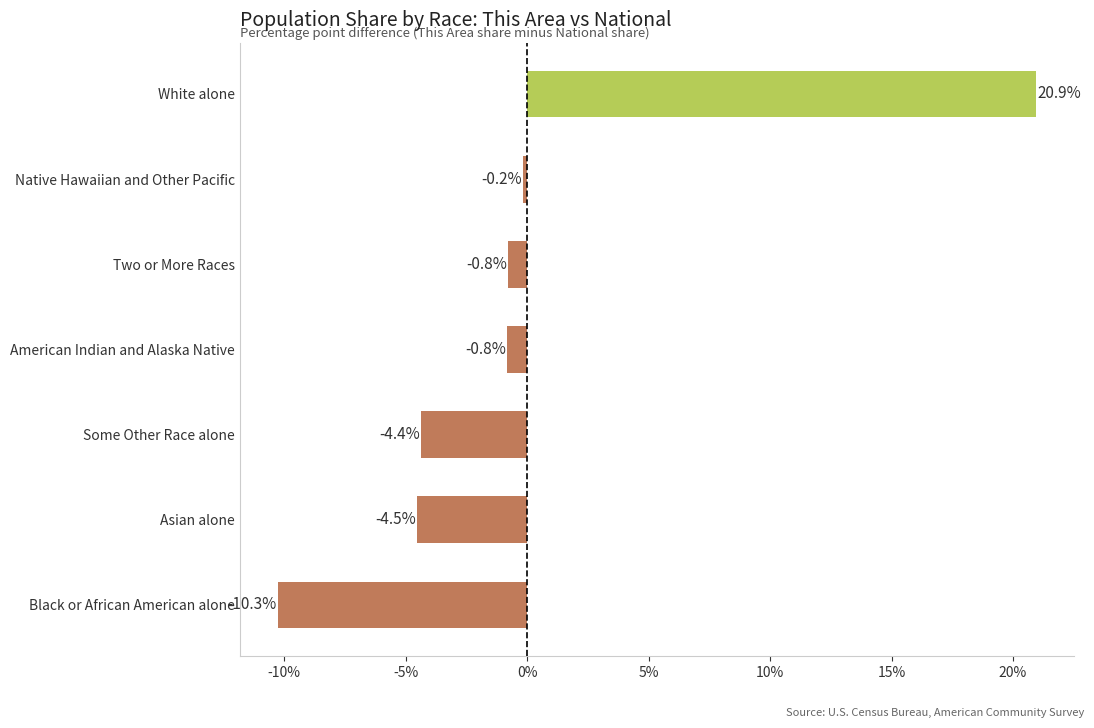

Where is the data nearest to the value 5?

Native Hawaiian and Other Pacific